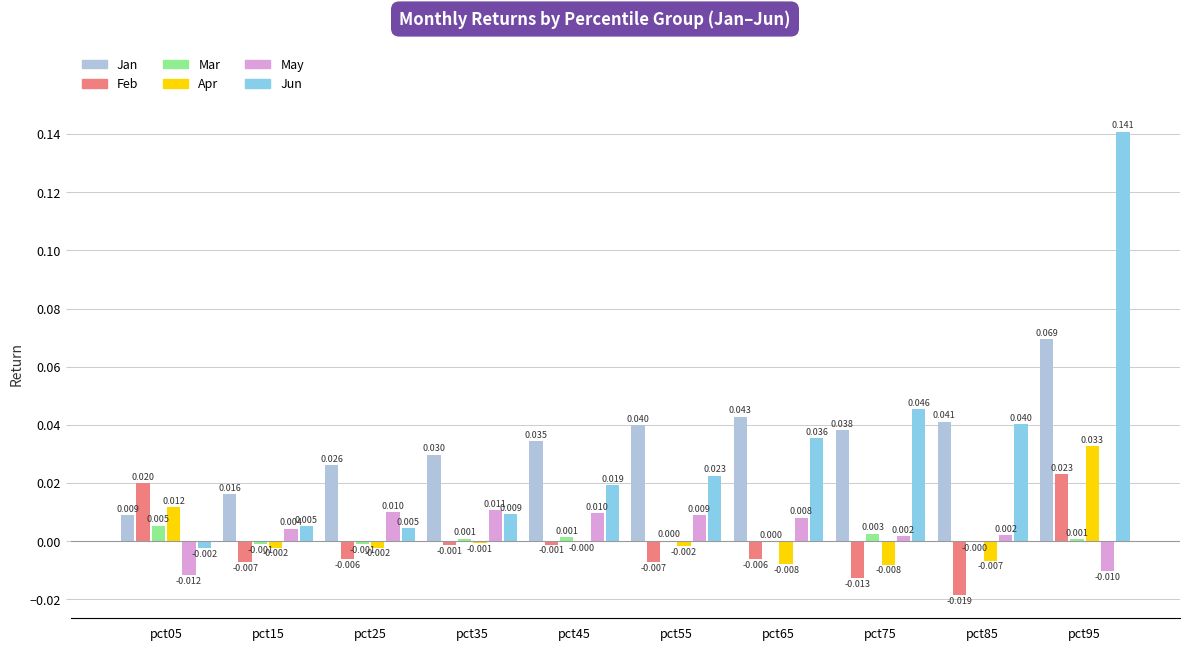

Which series has the largest total across all categories?

Jan